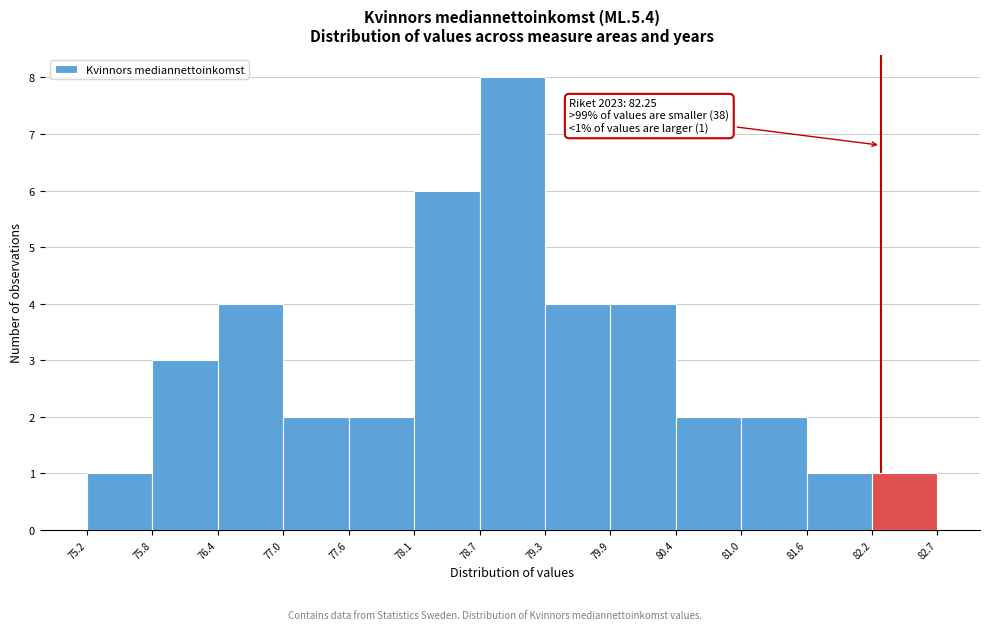

Over which range of the x-axis is the bar tallest?

78.7 to 79.3